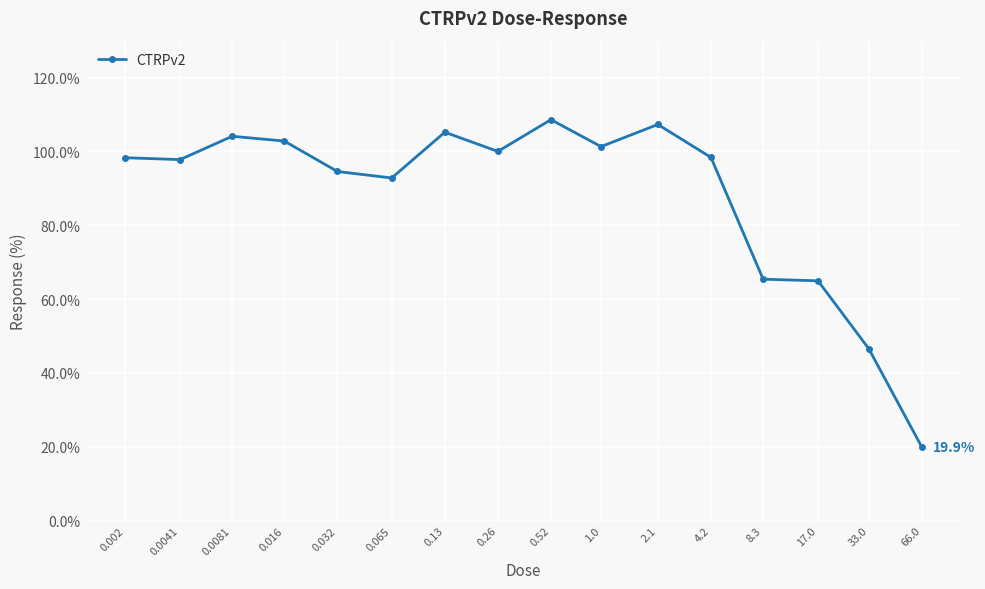

What is the value of the 9th point from the left?

108.6